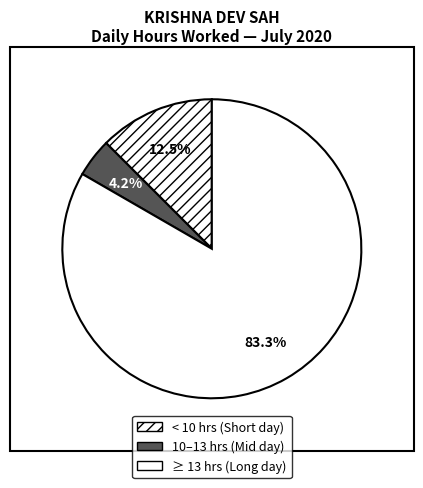

How many slices are in this pie chart?

3